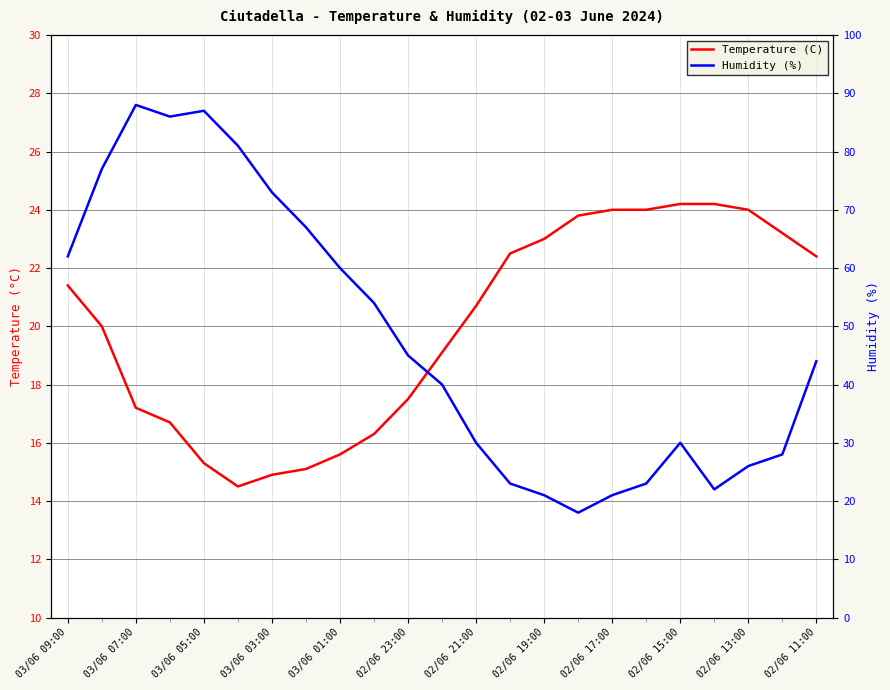

How many lines are shown in the chart?

2